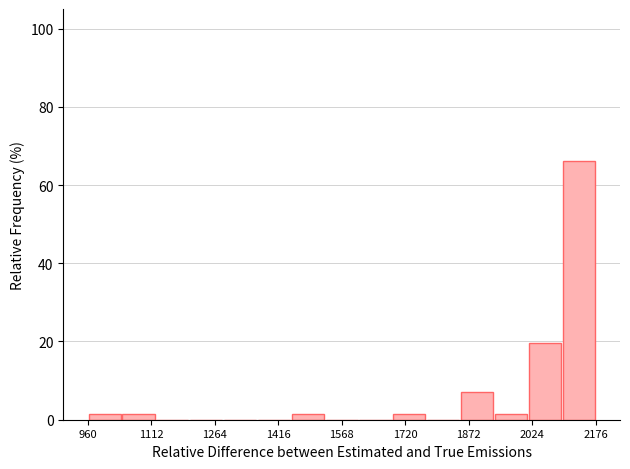

What is the height of the bar covering 1860 to 1940 on the x-axis? Neither the bar edges nor the heights are printed on the chart, so give them approximately, as read against the axes.

8